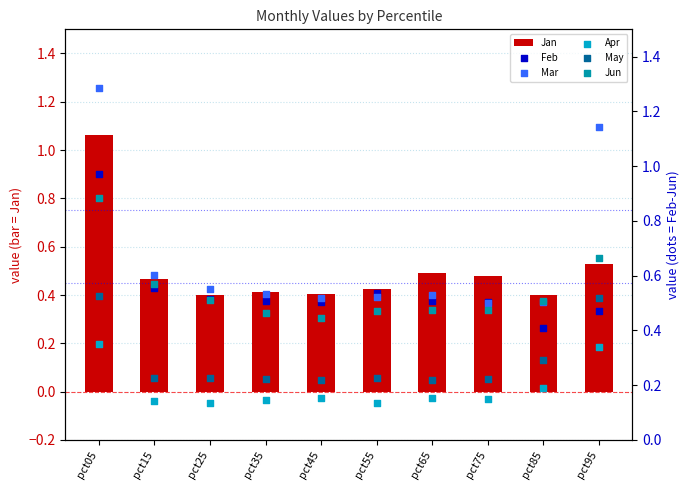

What is the total value across all series at pct65?

2.4